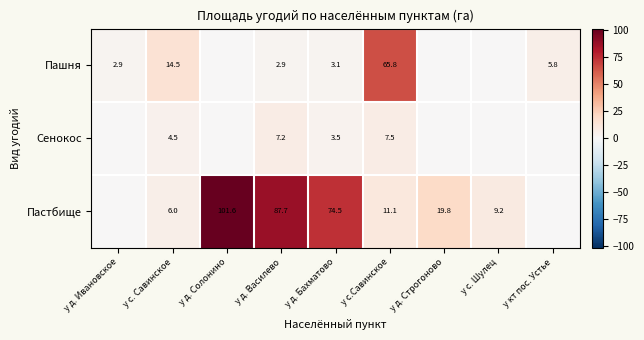

The value of Пашня at у с. Савинское is 3.8. True or false?

False